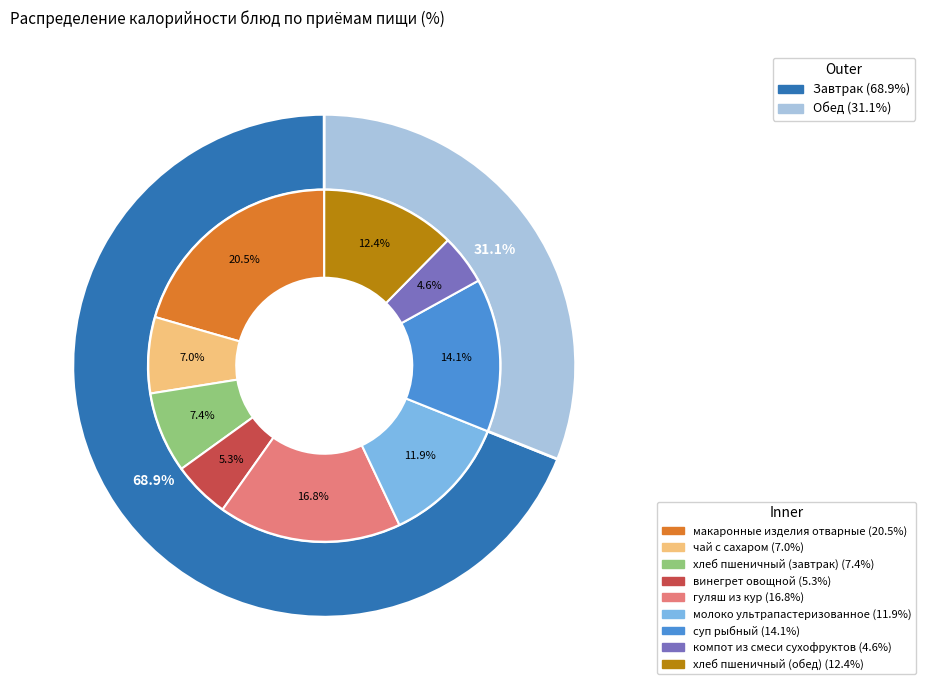

Does any single category account for the majority?

No